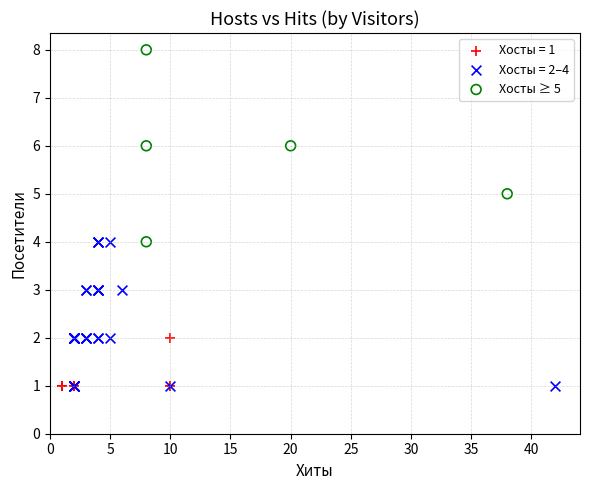

Which series has the widest spread of Y values?

Хосты ≥ 5